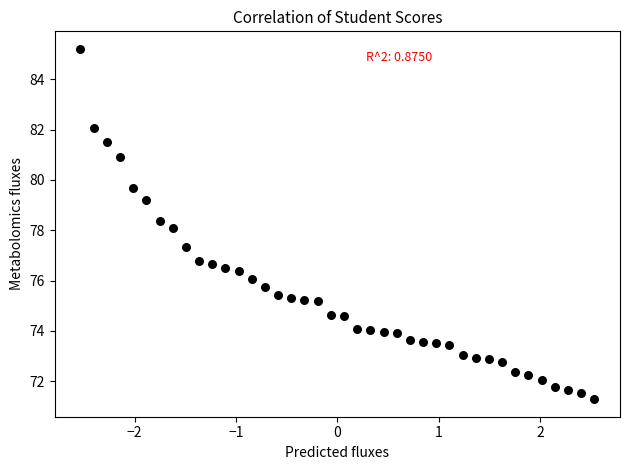

What is the range of Y values (max minus min)?

13.9